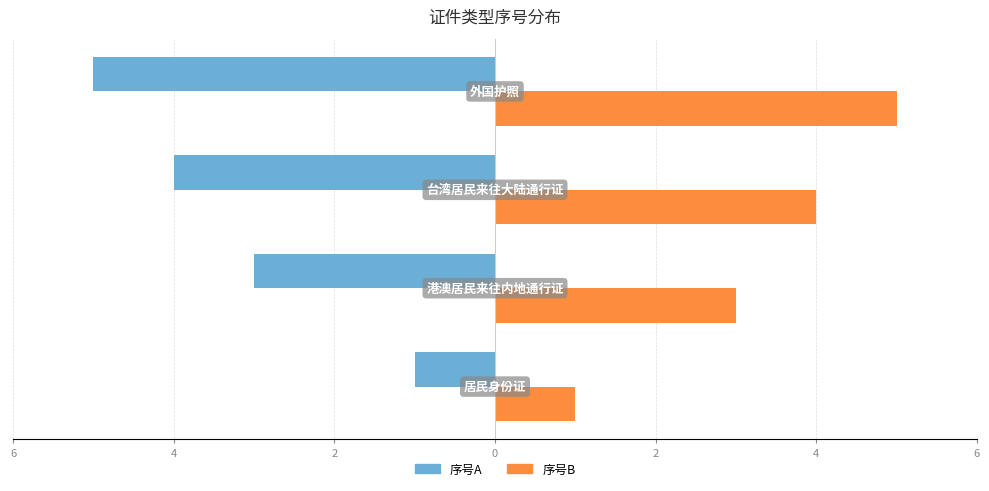

What are all the series names shown in the legend?

序号A, 序号B